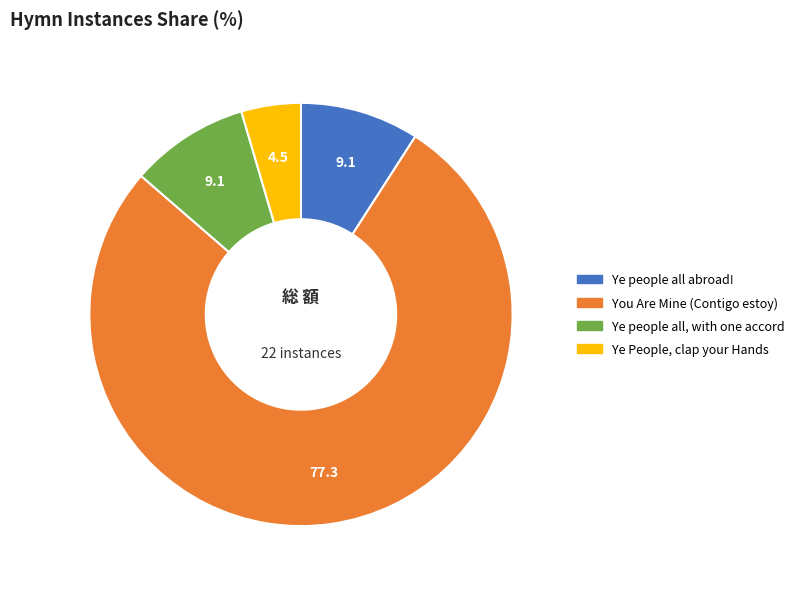

Between Ye people all, with one accord and Ye People, clap your Hands, which is larger?

Ye people all, with one accord